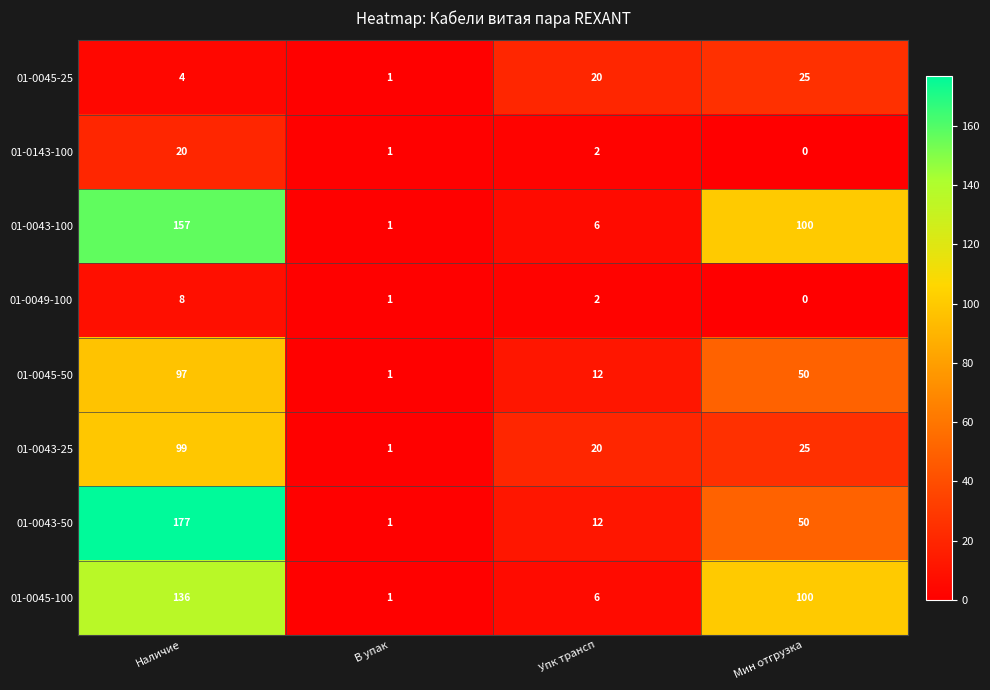

Count the number of data series in this chart.

8